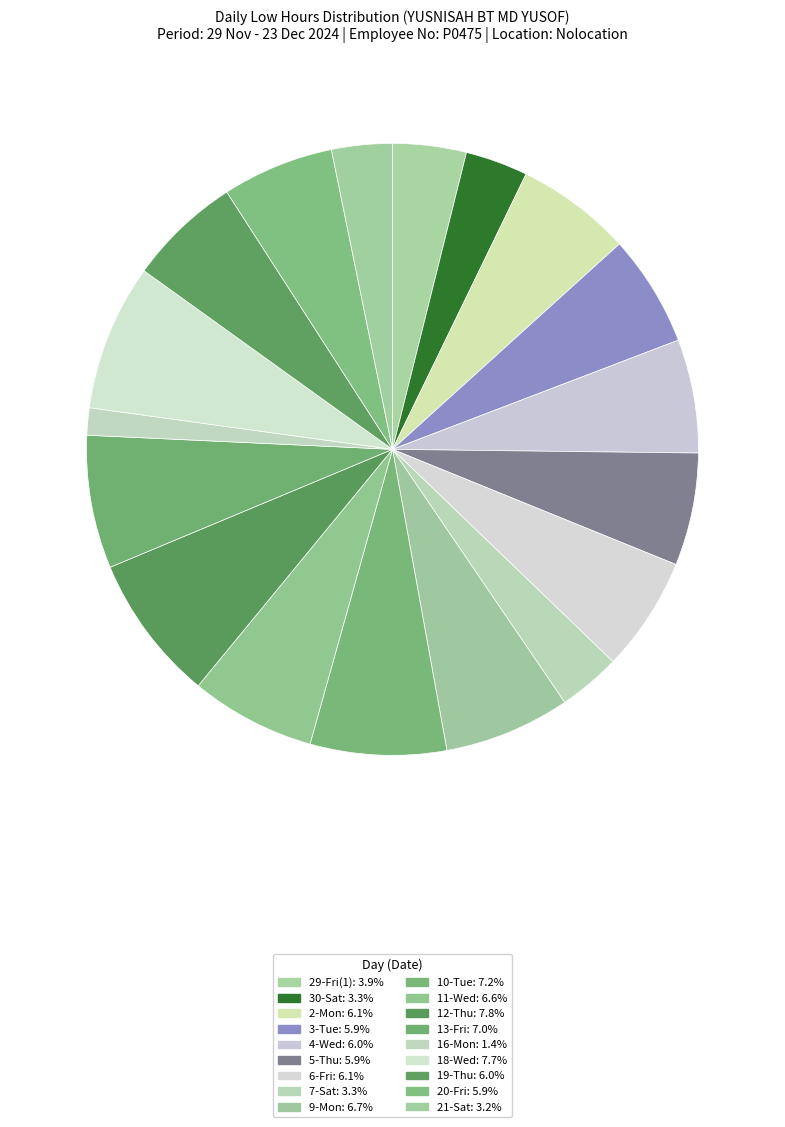

How many slices are in this pie chart?

18